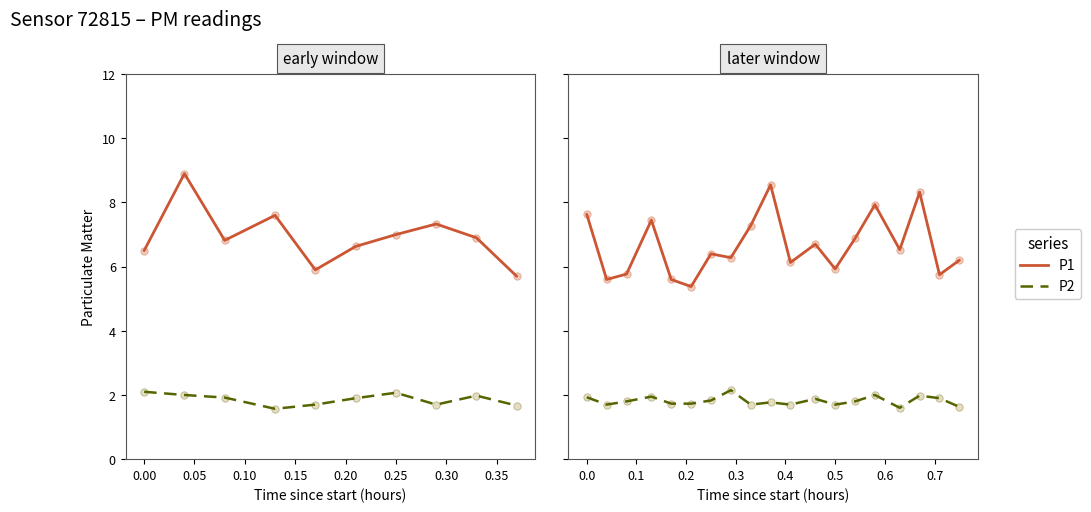

Which series has the largest Y range (max minus min)?

P1